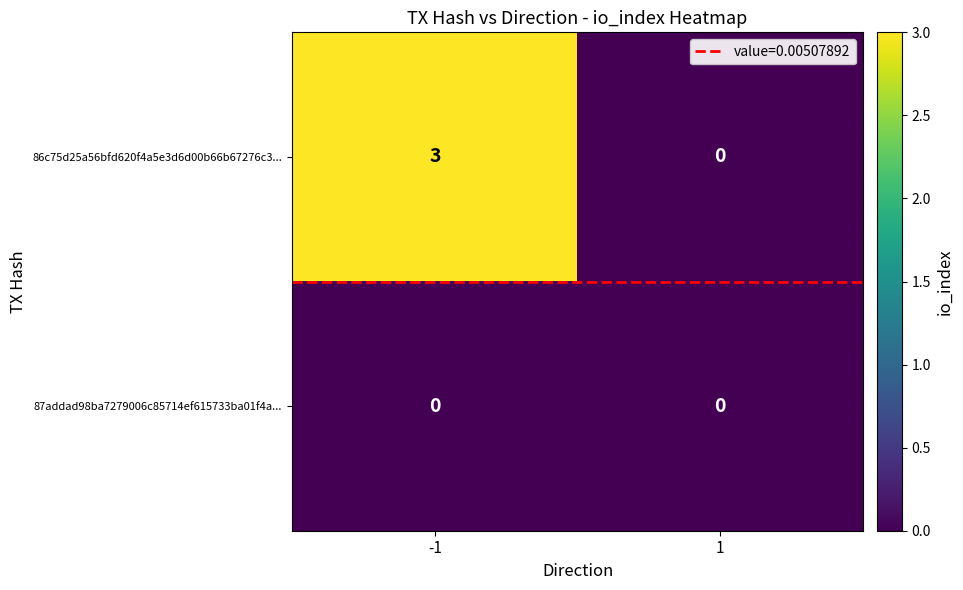

Reading left to right, list all the values displayed in this chart.

86c75d25a56bfd620f4a5e3d6d00b66b67276c3...: -1=3	1=0
87addad98ba7279006c85714ef615733ba01f4a...: -1=0	1=0